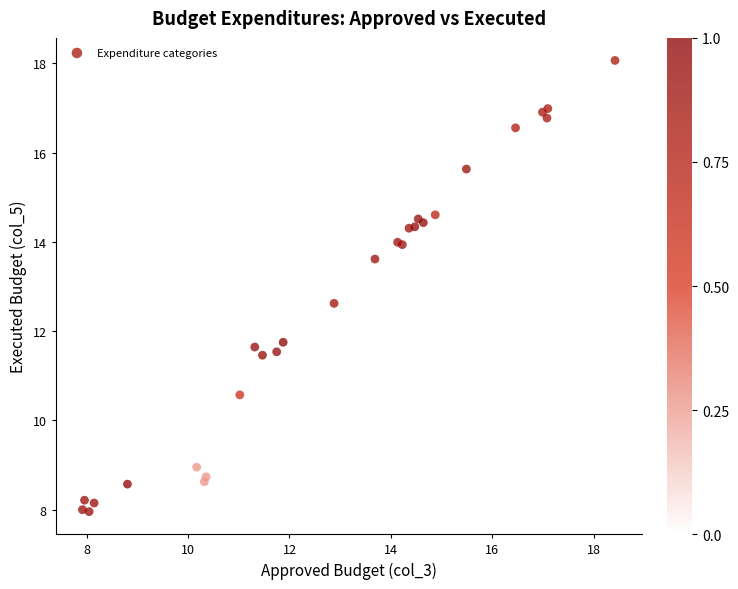

What Y value in the scatter plot is closest to 13?

12.6